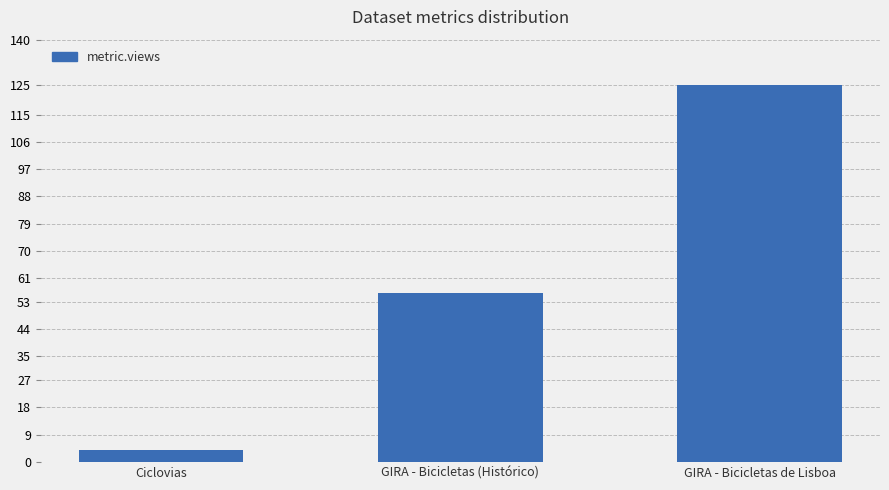

Reading left to right, transcribe all the data shown in this chart.

Ciclovias=4	GIRA - Bicicletas (Histórico)=56	GIRA - Bicicletas de Lisboa=125